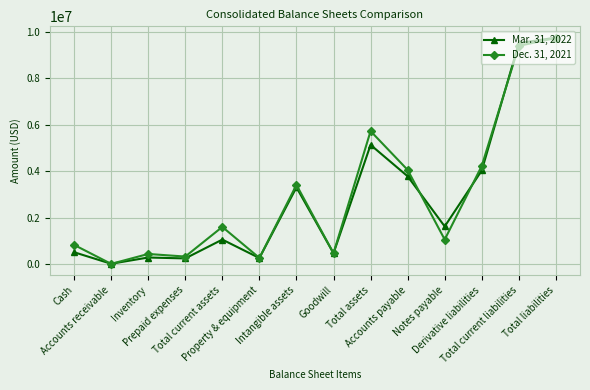

What is the spread (max minus min) of values at Total current liabilities?

118314